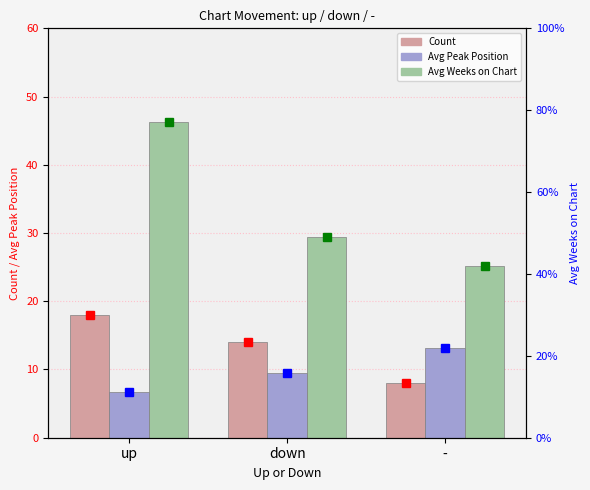

Where does the Avg Weeks on Chart series first go above 29?

up